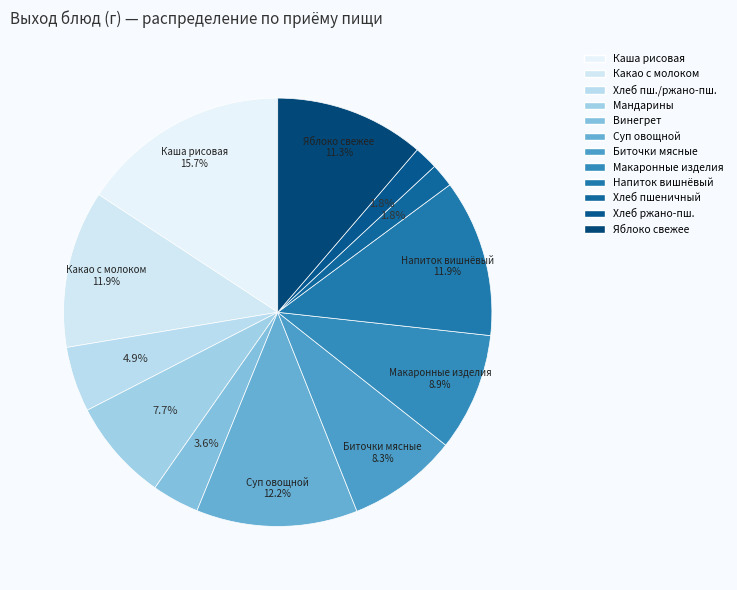

Which category has the smallest portion of the pie?

Хлеб пшеничный